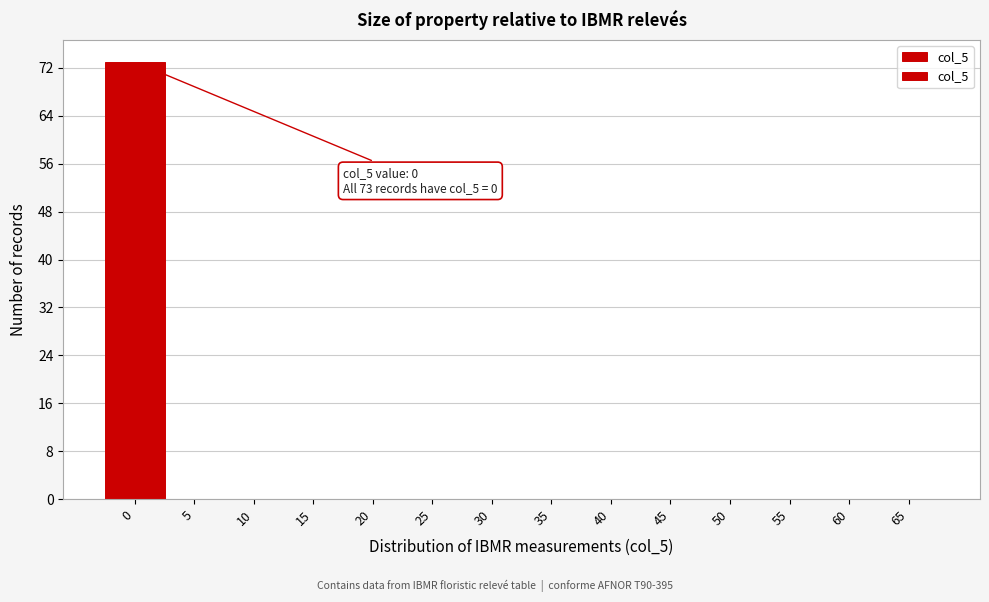

Reading left to right, extract all data points from this chart.

0=73	5=0	10=0	15=0	20=0	25=0	30=0	35=0	40=0	45=0	50=0	55=0	60=0	65=0